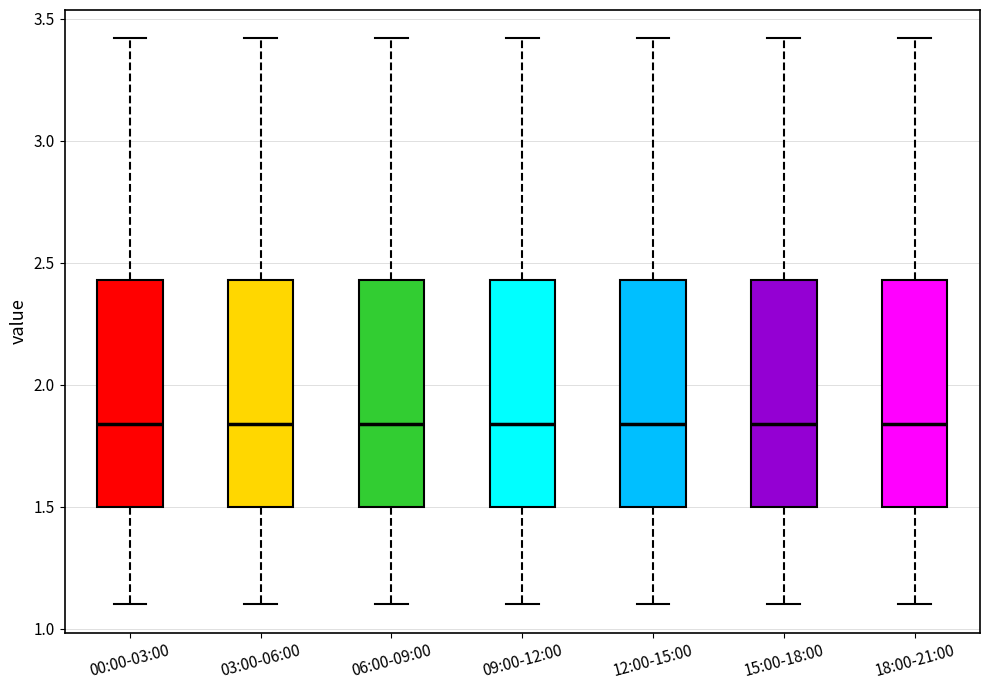

Where is the upper edge of the box for 15:00-18:00 on the y-axis? The values are not printed on the chart, so give them approximately, as read against the axis.

2.45